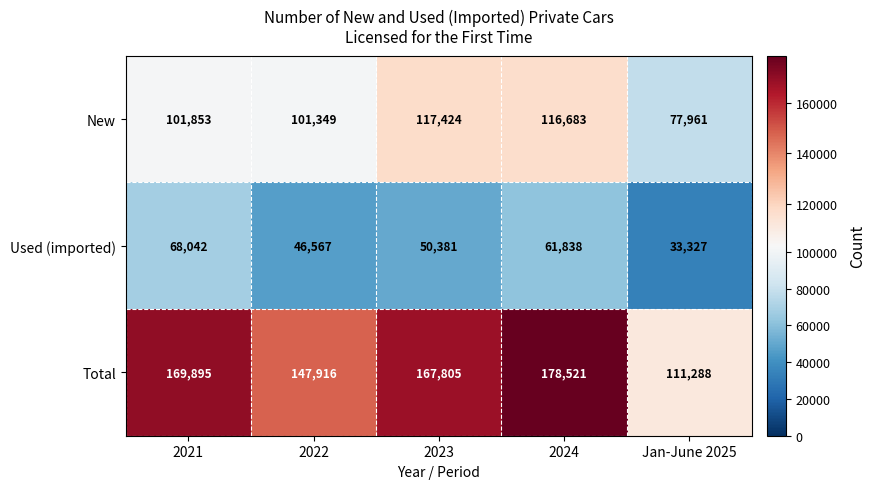

What is the approximate value of New at 2021?

101853